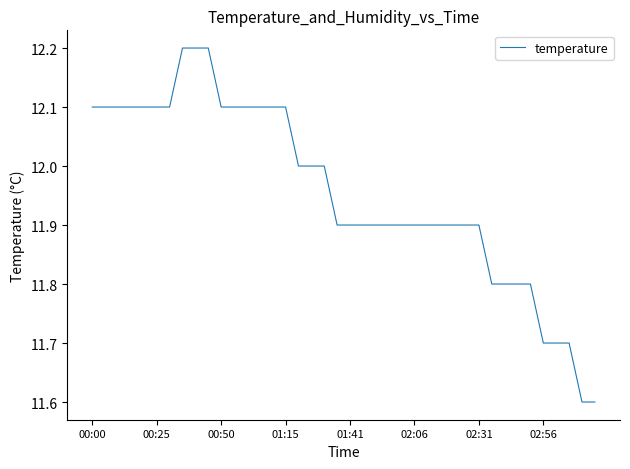

What is the difference between the maximum and minimum values?

0.6